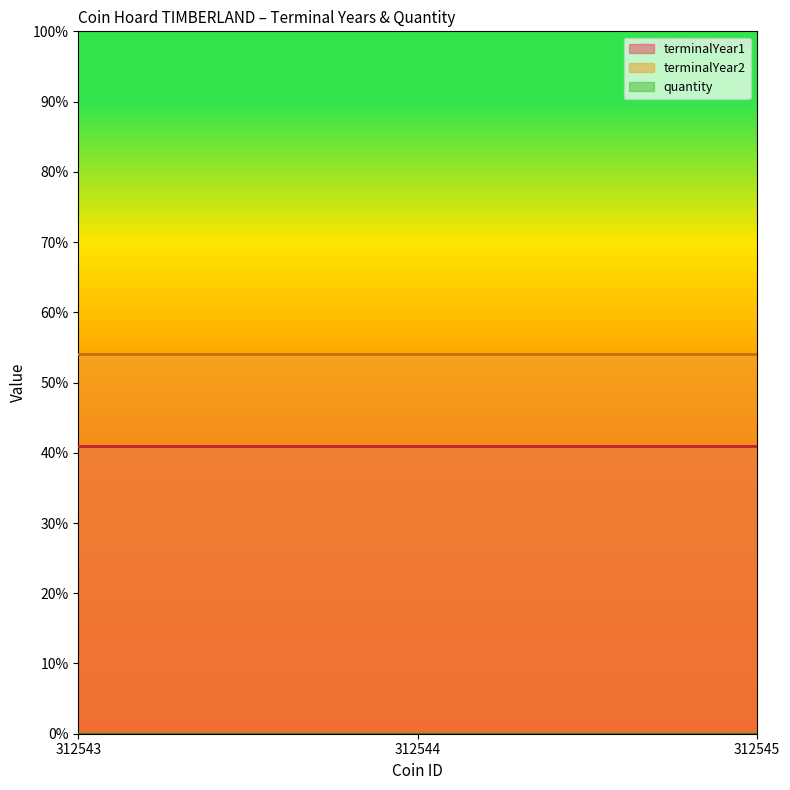

The value of terminalYear1 at 312544 is 41. True or false?

True